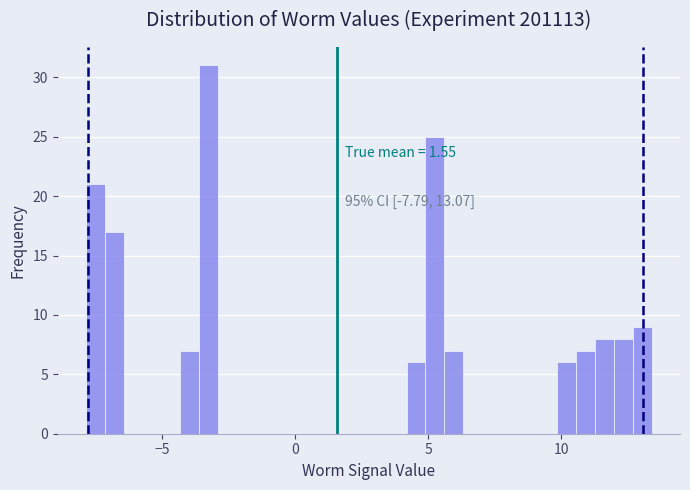

Around what value on the x-axis is the tallest bar? Give the approximate position of its centre, as read against the axis.

-3.5